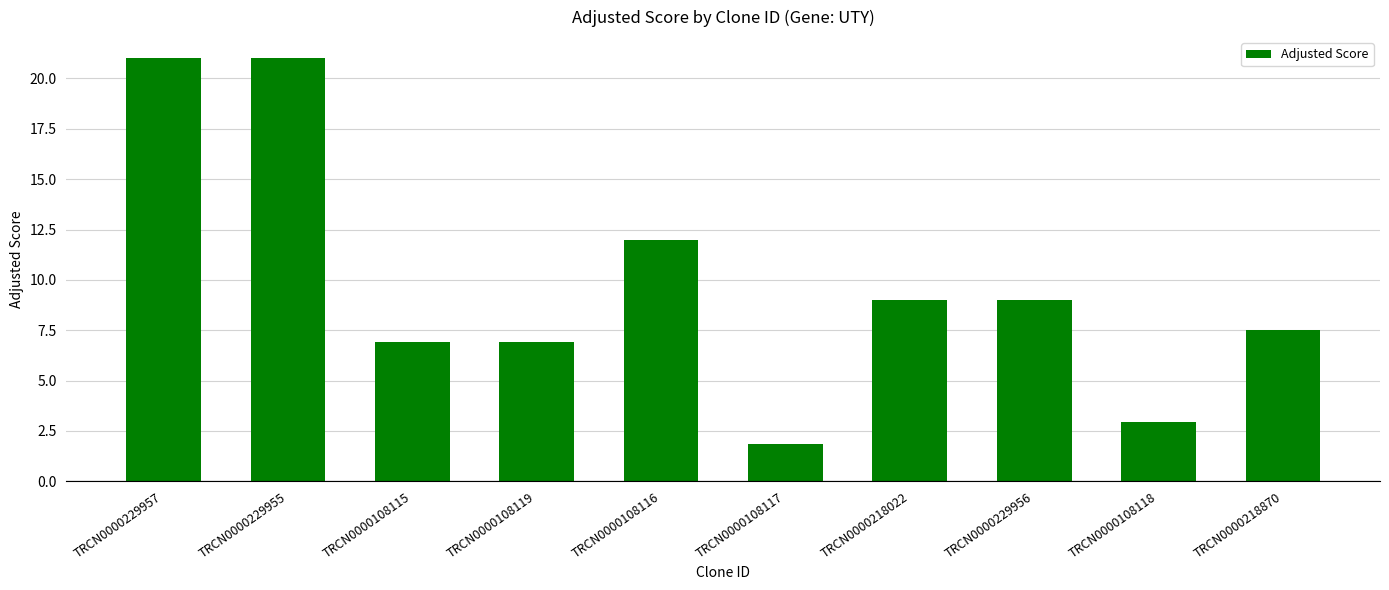

Approximately how many times larger is the value at TRCN0000218870 compared to TRCN0000108115?

1.1